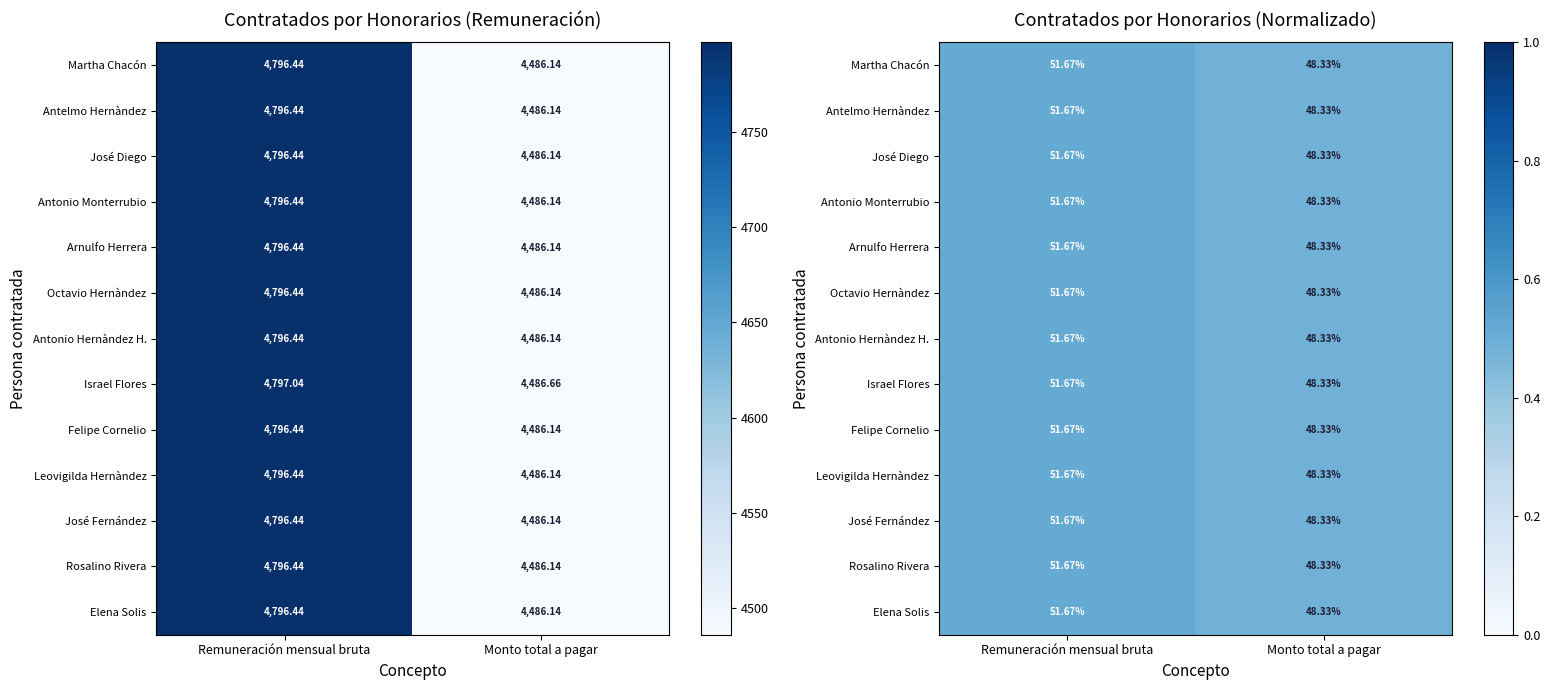

What is the sum of all Israel Flores values?

1.0